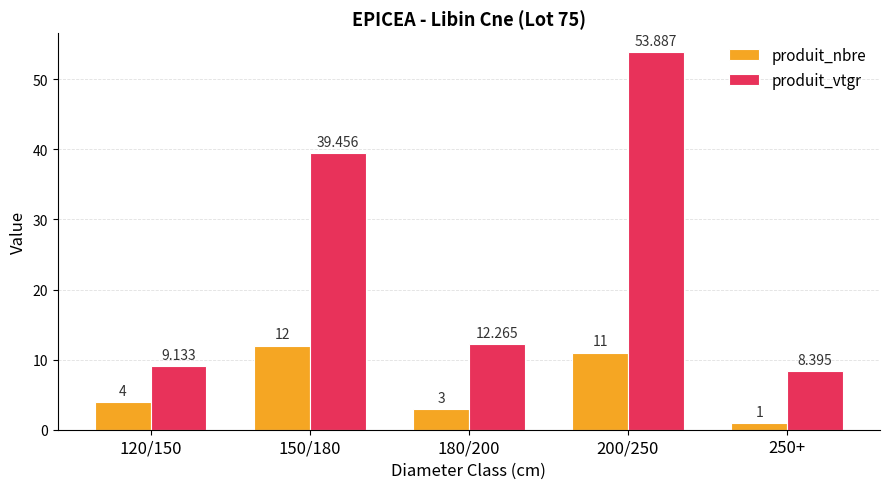

Which series has the widest spread of values?

produit_vtgr